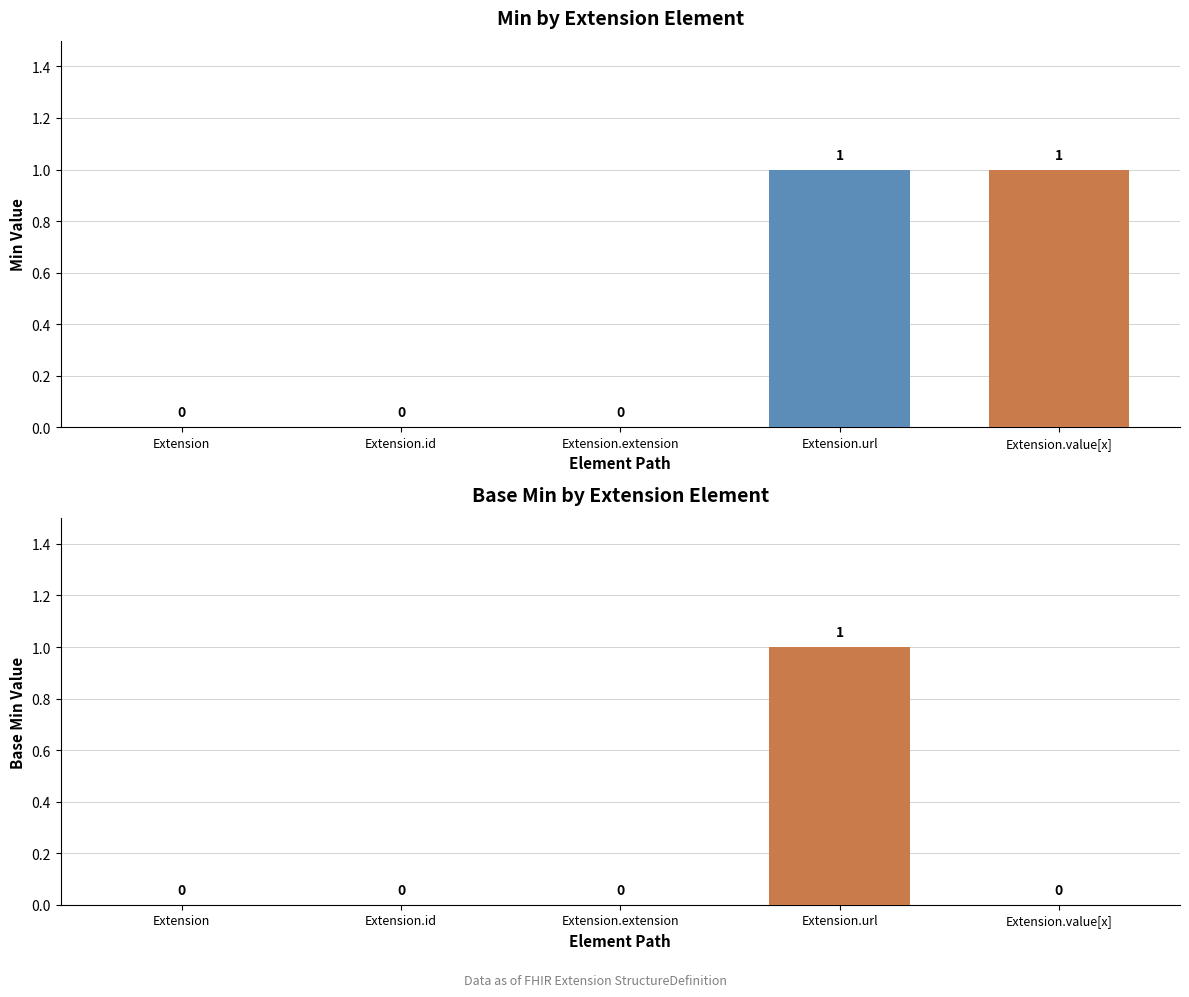

Where is Base Min nearest to the value 0?

Extension